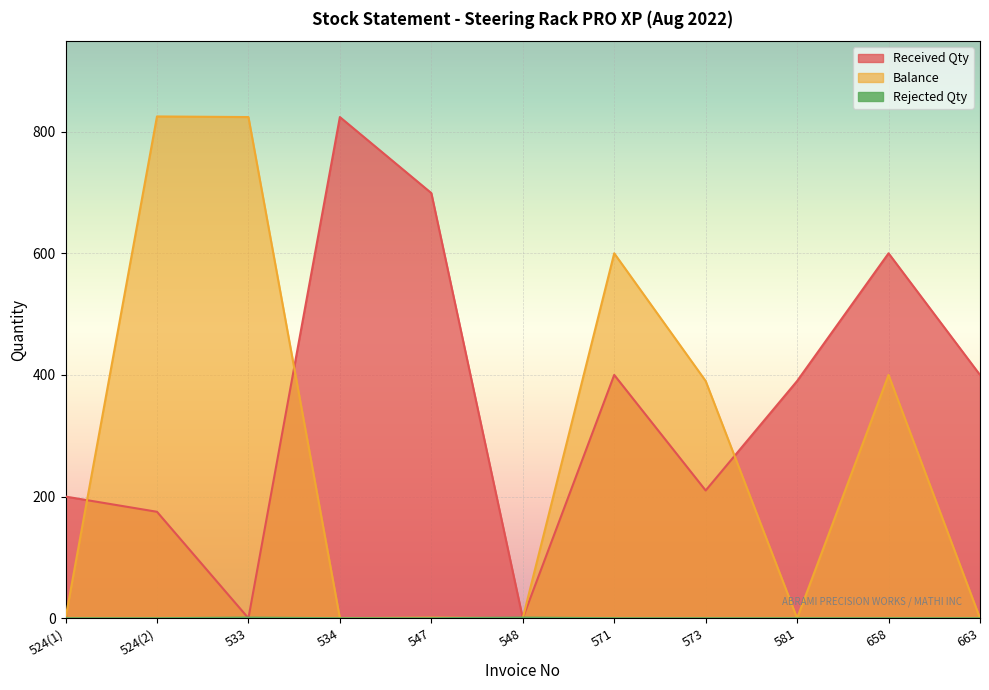

Which series changed the most between 573 and 581?

Balance